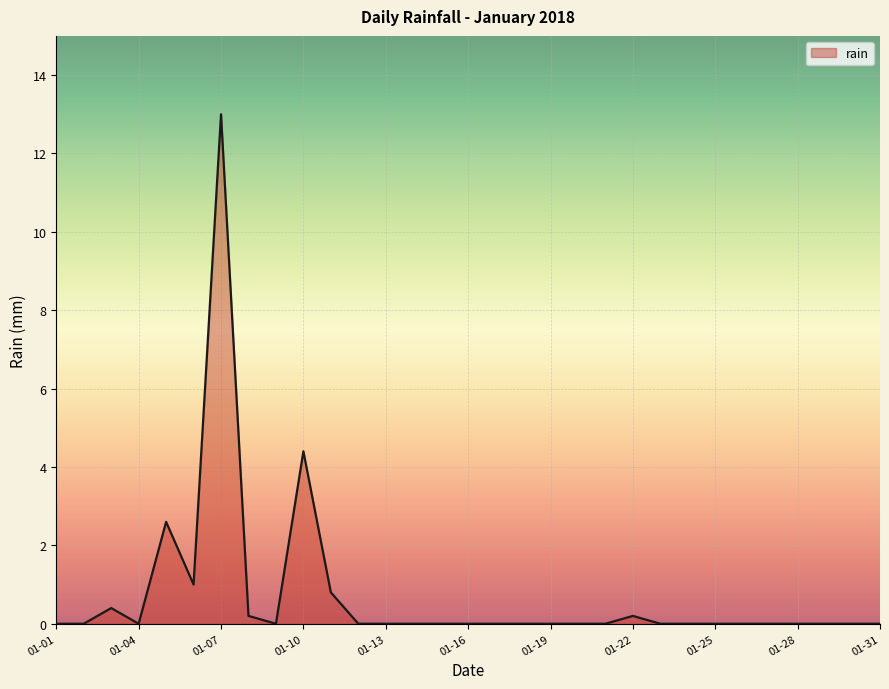

What is the difference between the maximum and minimum values?

13.0